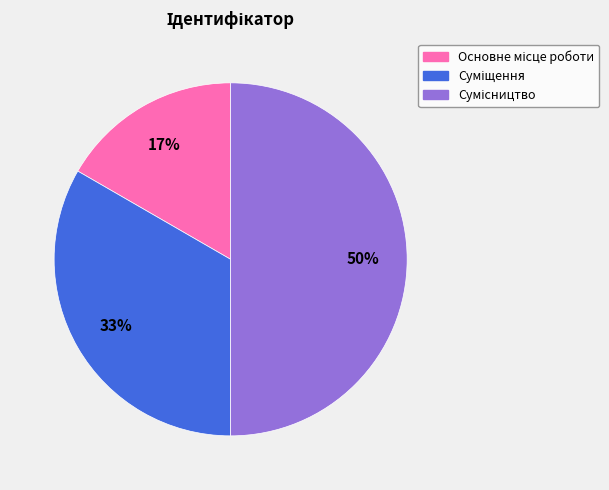

To the nearest percent, what is the average slice percentage?

33%